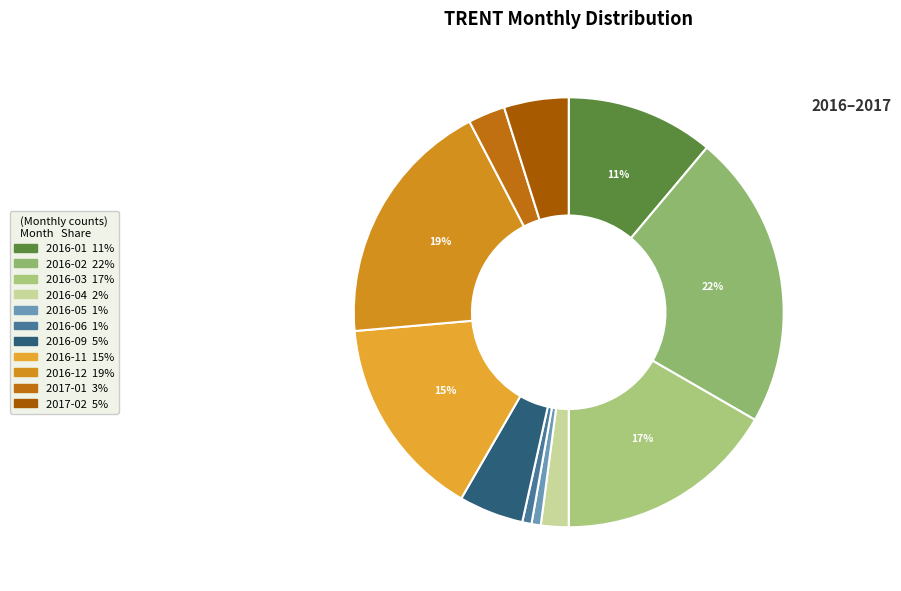

What portion of the pie excludes 2016-12?

81.2%